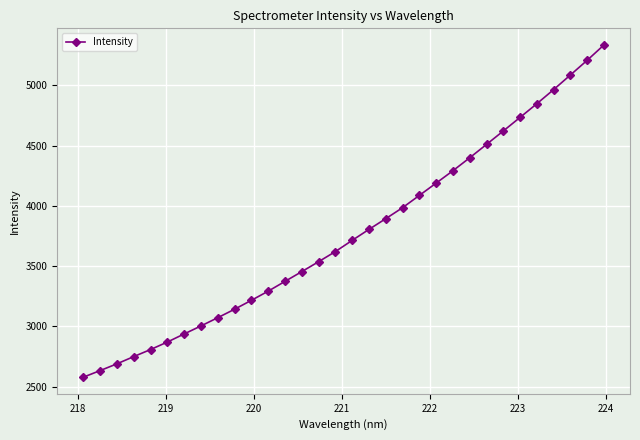

What is the smallest value displayed?

2578.8